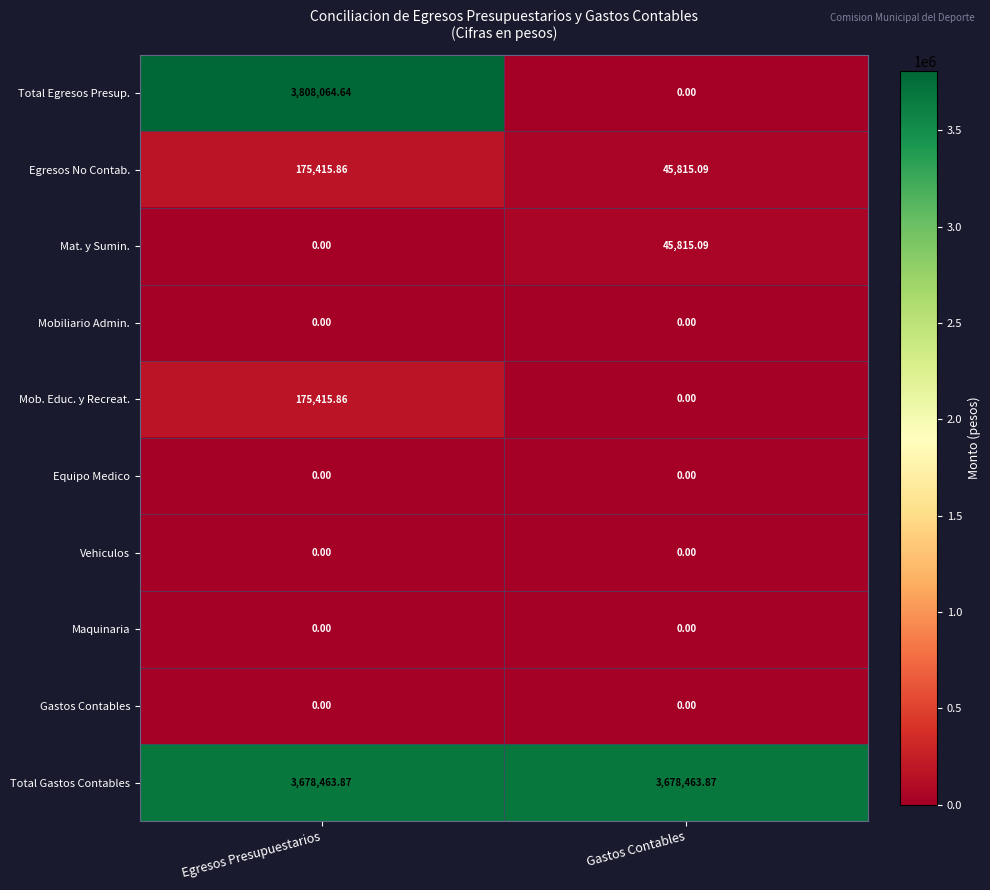

At which category is the sum across all series the highest?

Egresos Presupuestarios